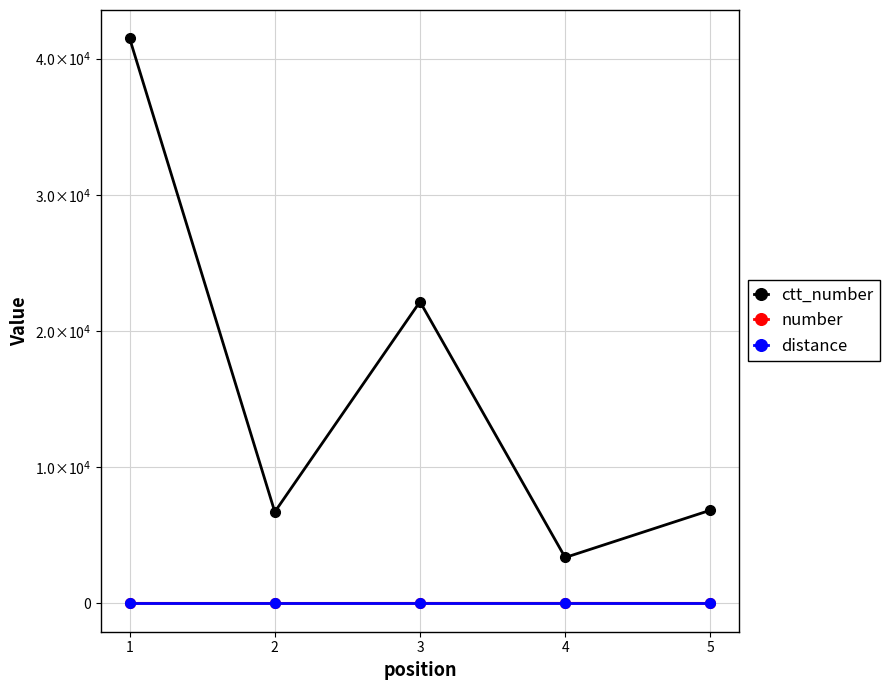

Reading left to right, list all the values displayed in this chart.

ctt_number: 1=41489	2=6721	3=22151	4=3374	5=6845
number: 1=9	2=7	3=10	4=11	5=8
distance: 1=0	2=0	3=0	4=0	5=0